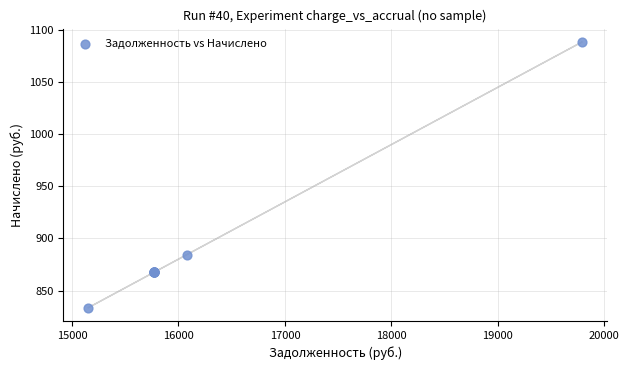

What Y value in the scatter plot is closest to 961?

884.5